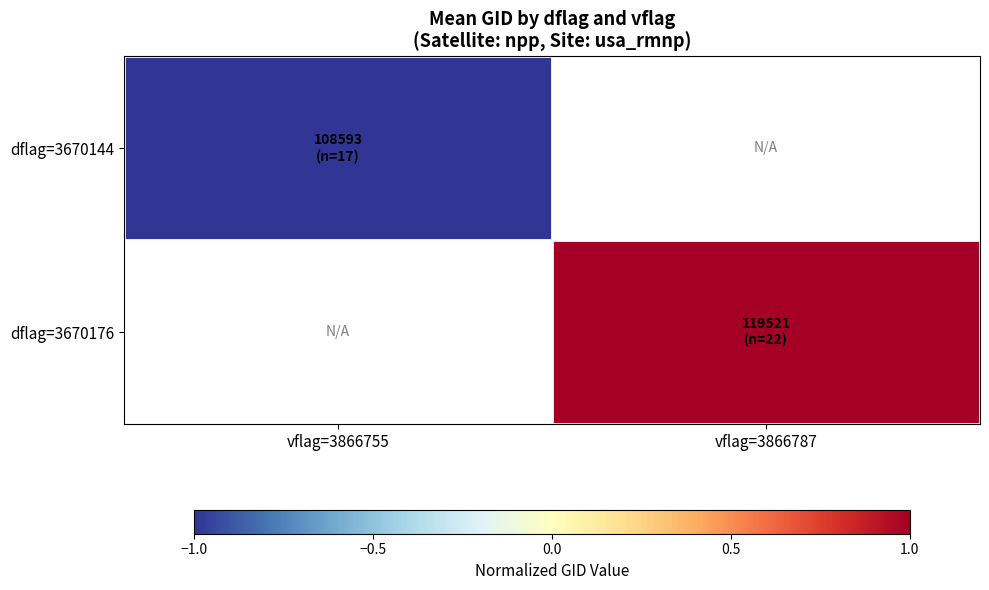

Where is dflag=3670144 nearest to the value -1?

vflag=3866755